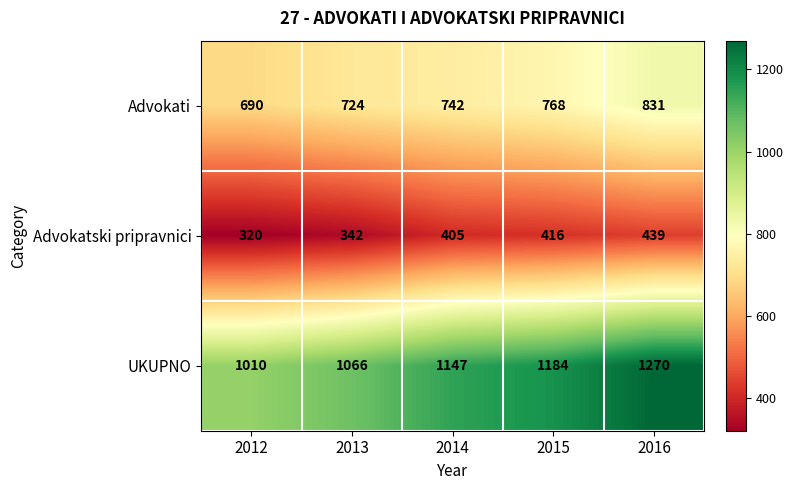

Is it true that Advokati equals 1179 at 2016?

False